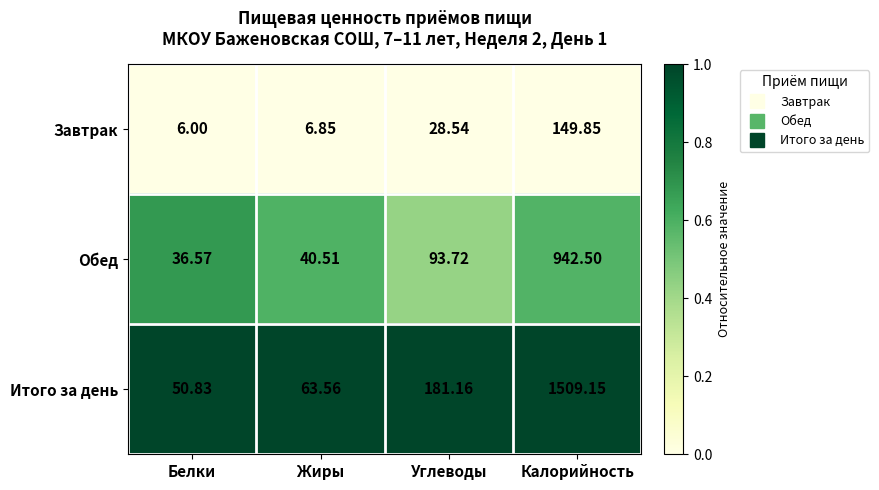

At which label does Итого за день first exceed 181?

Углеводы